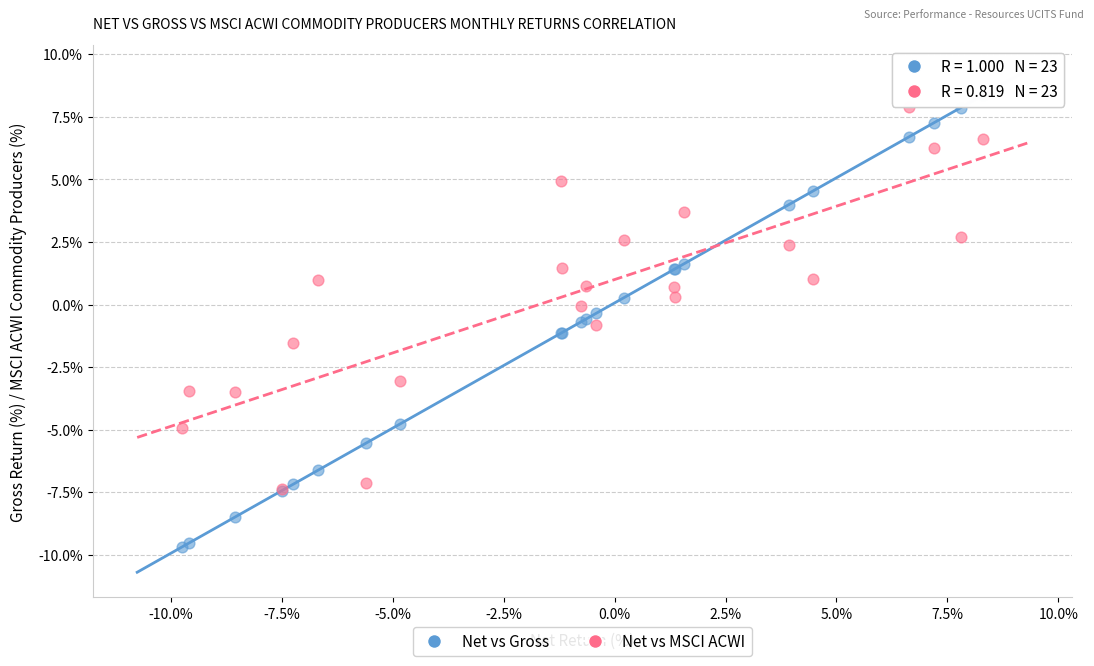

What are all the series names shown in the legend?

Net vs Gross, Net vs MSCI ACWI